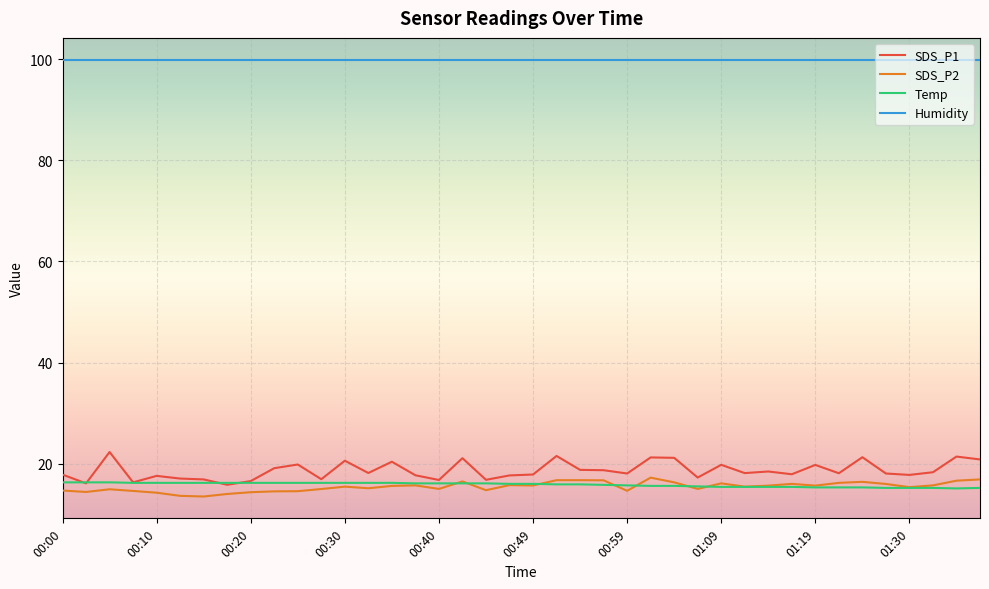

True or false: SDS_P1 and Humidity intersect in this chart.

False